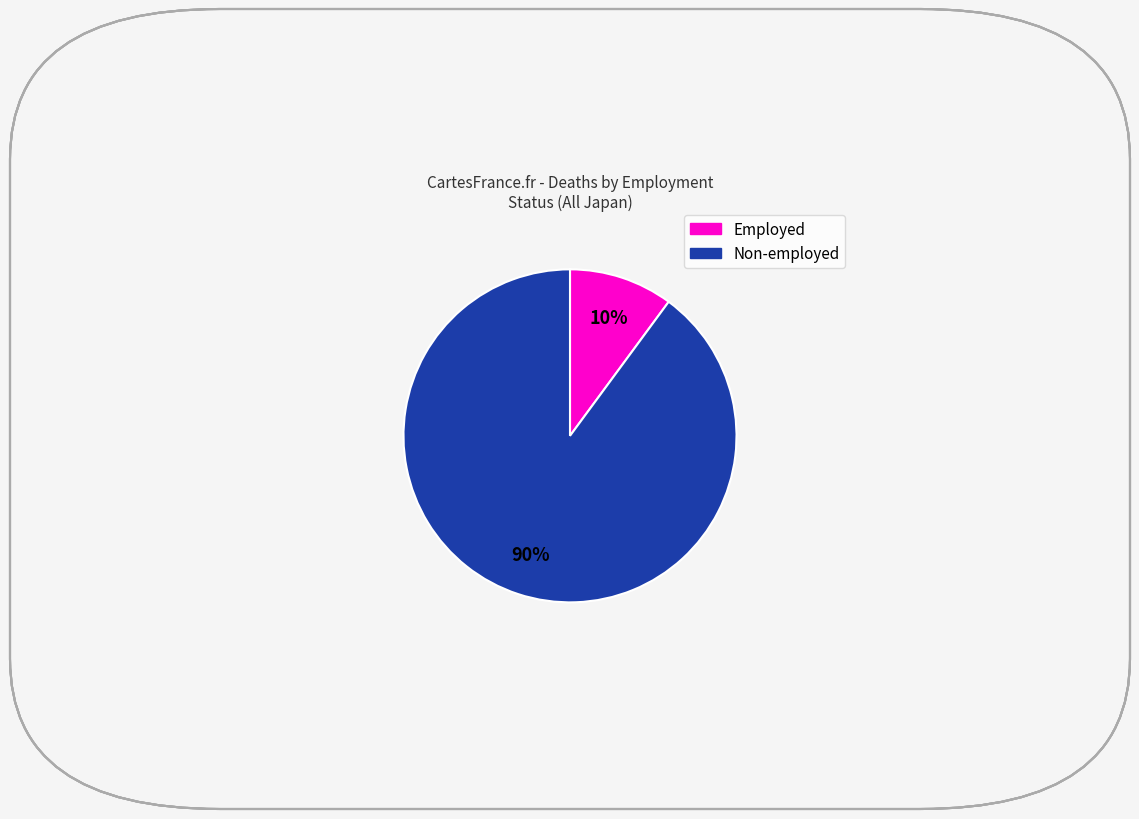

To the nearest percent, what is the average slice percentage?

50%